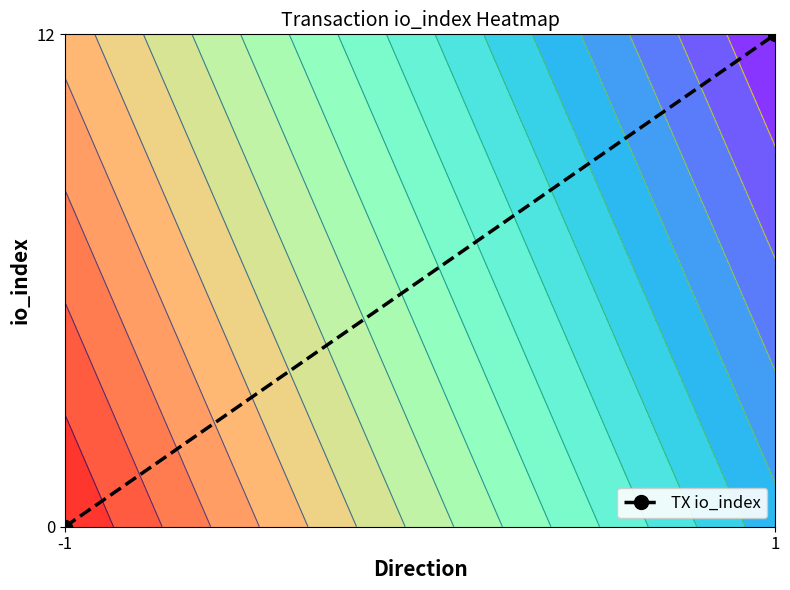

List the labels in order of value, largest first.

1, -1